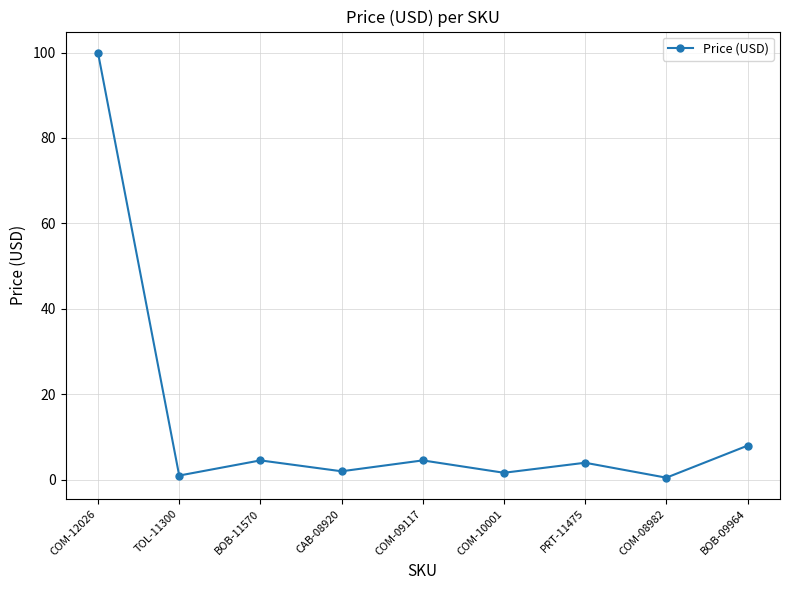

Is it true that the value at BOB-11570 is 4.5?

True